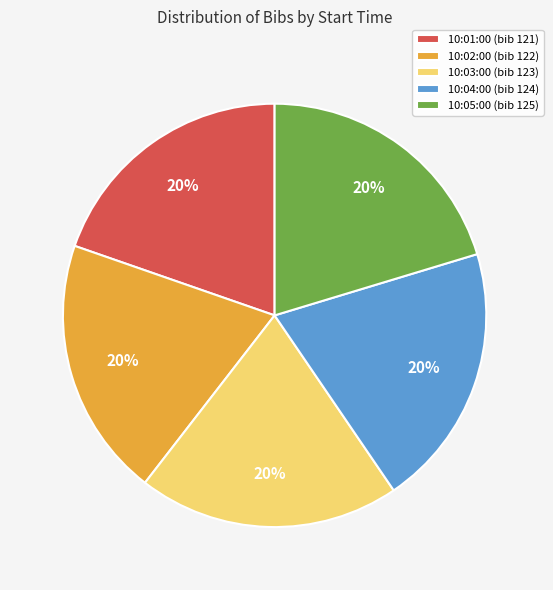

What percentage is the 10:03:00 slice, to the nearest percent?

20%